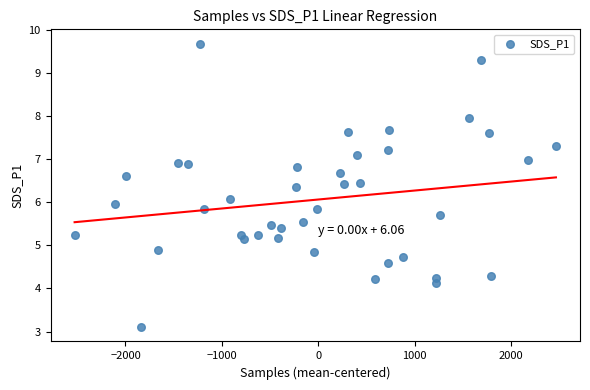

What is the range of Y values (max minus min)?

6.6